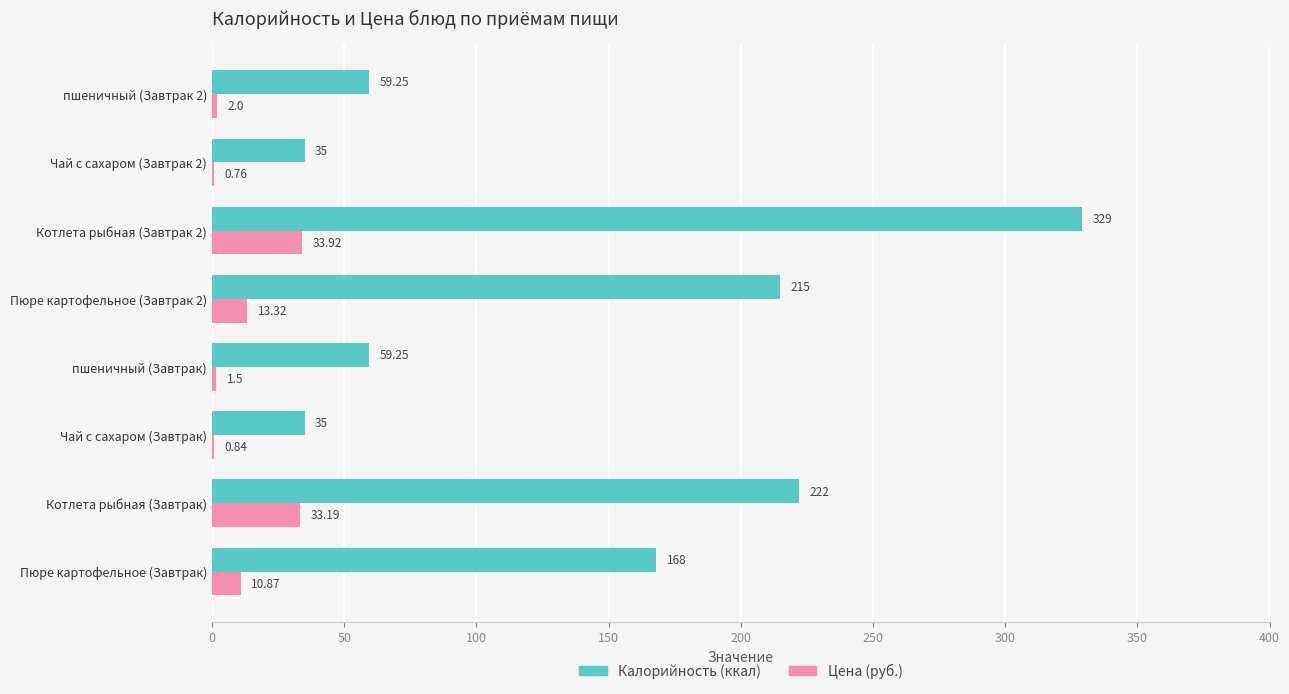

What is the total value across all series at Котлета рыбная (Завтрак 2)?

362.9